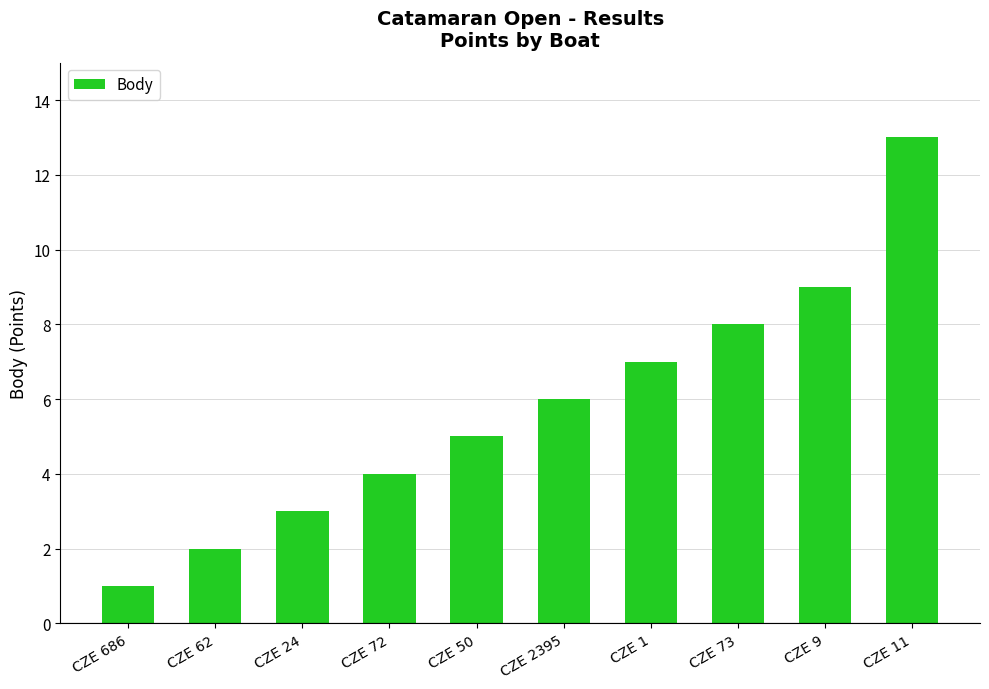

Does the chart contain any negative values?

No